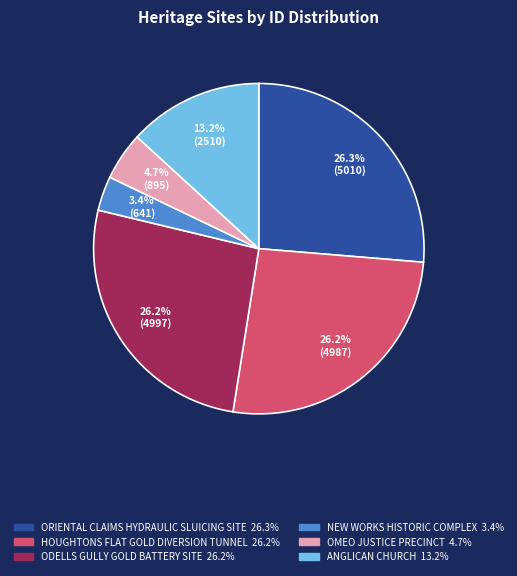

Is there a majority slice in this chart?

No